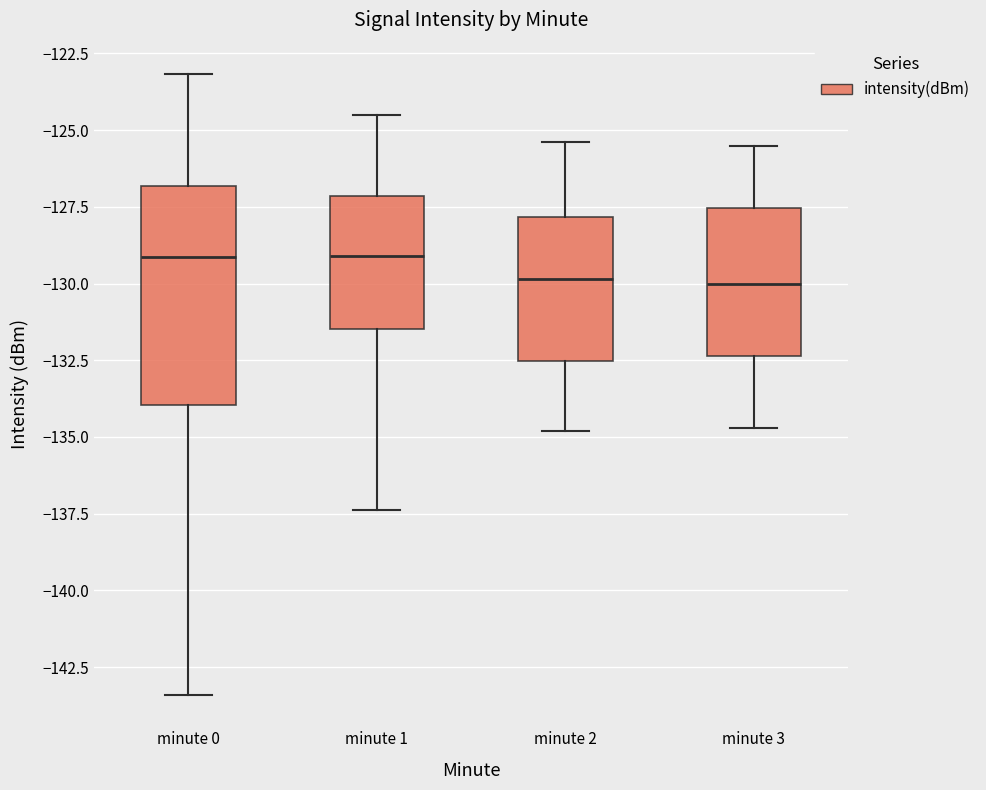

Where is the upper edge of the box for minute 3 on the y-axis? The values are not printed on the chart, so give them approximately, as read against the axis.

-127.5